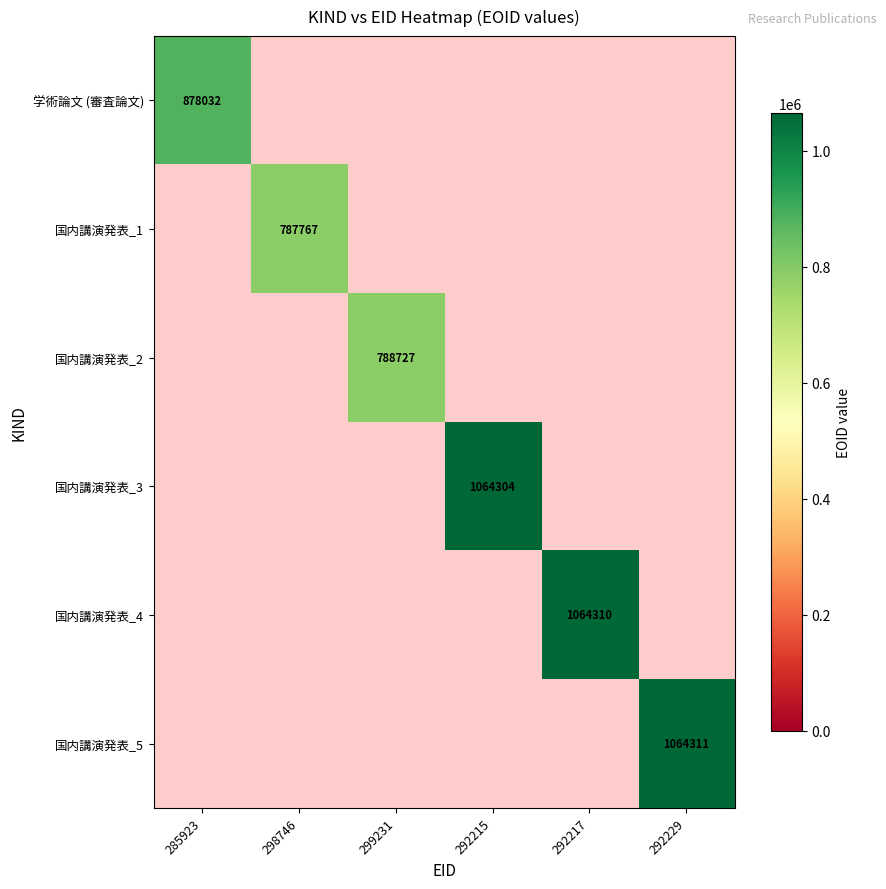

The value of 学術論文 (審査論文) at 285923 is 566731. True or false?

False